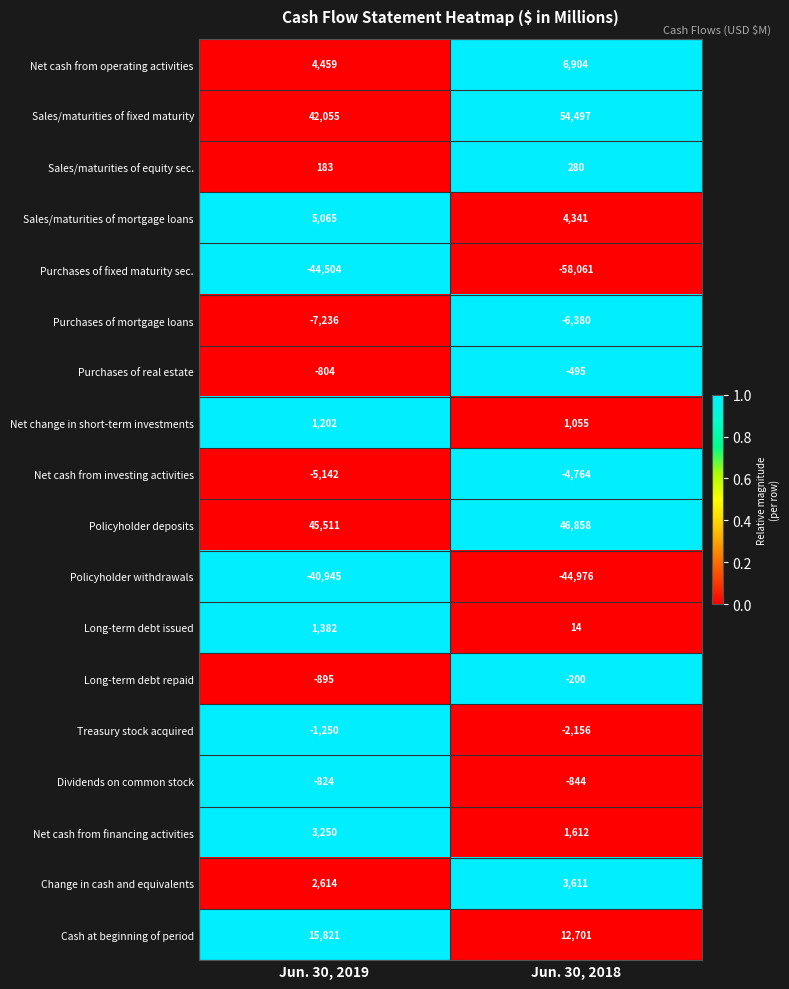

Which category has the lowest value in the Sales/maturities of mortgage loans series?

Jun. 30, 2018